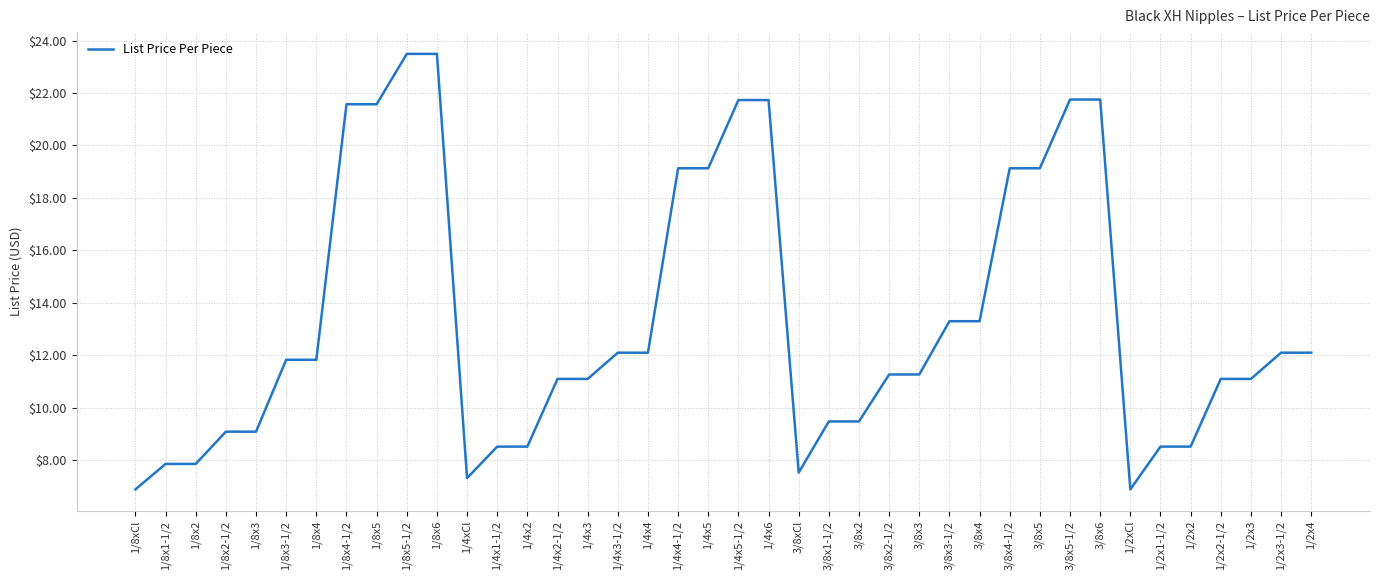

What position from the right is 3/8x5-1/2?

9